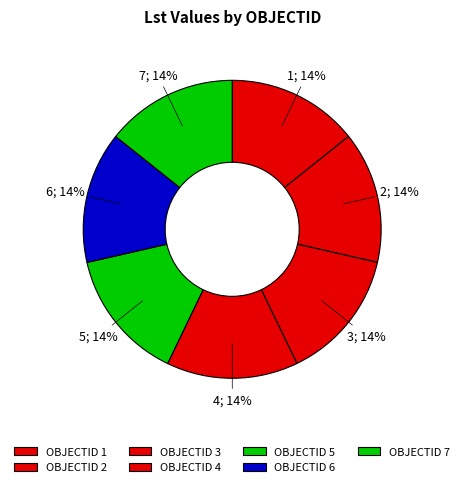

How many slices are in this pie chart?

7